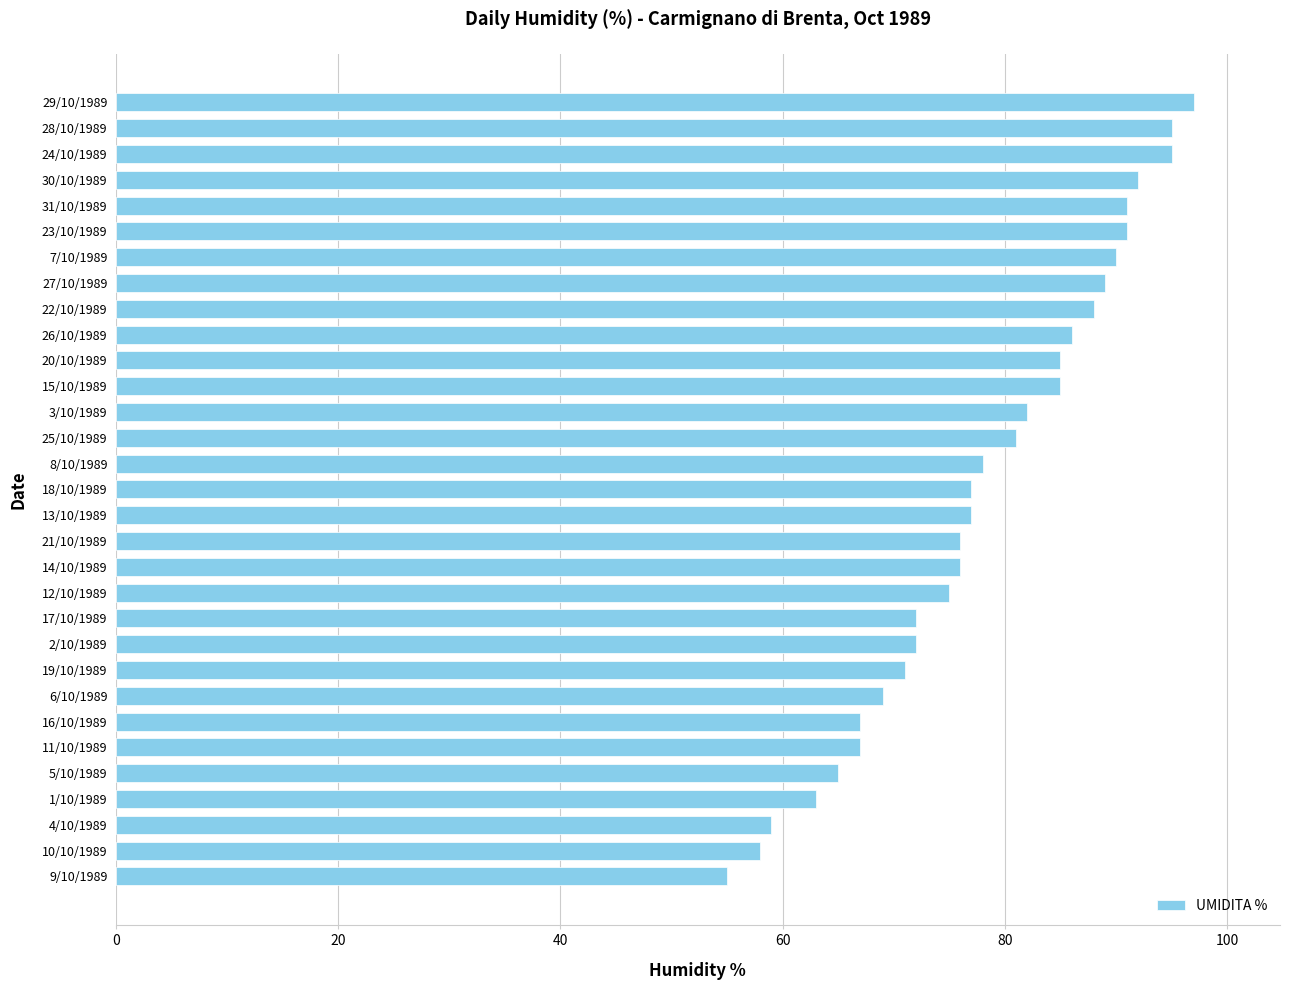

Read the value at 26/10/1989, to the nearest 5.

85